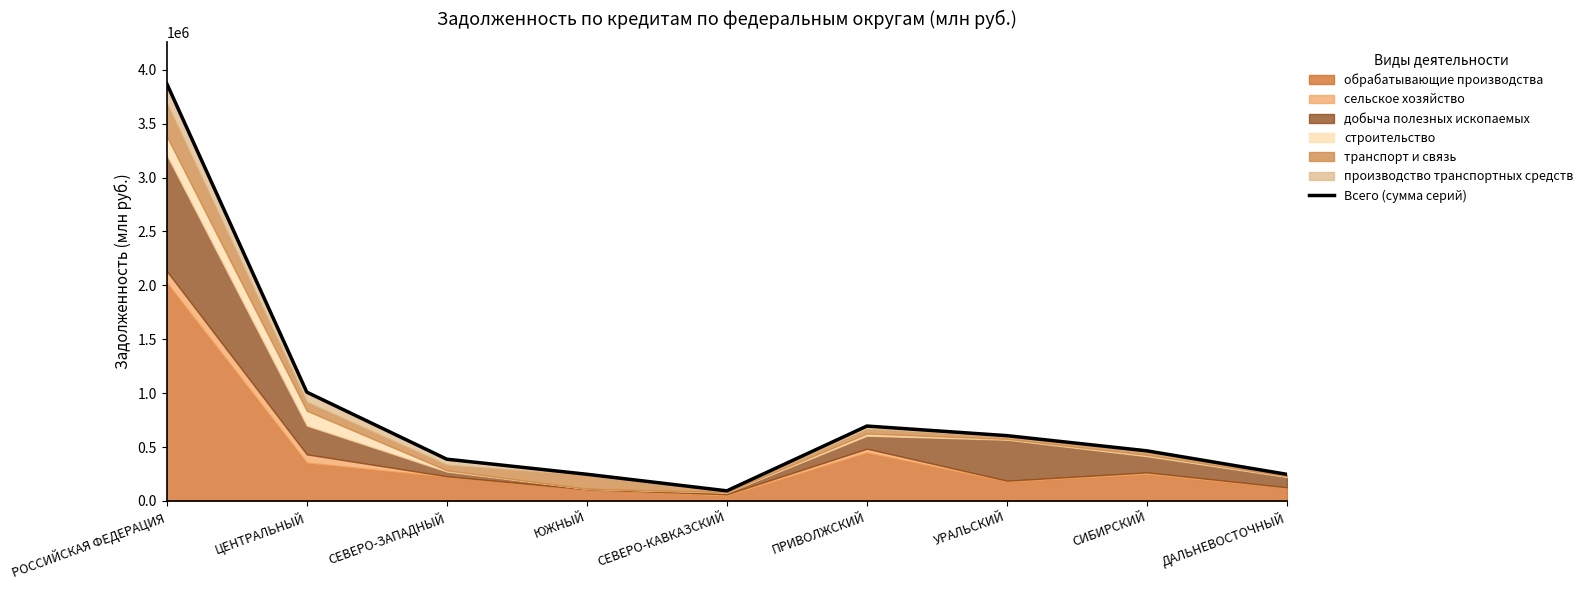

What is the value of the 6th point from the left?

695000